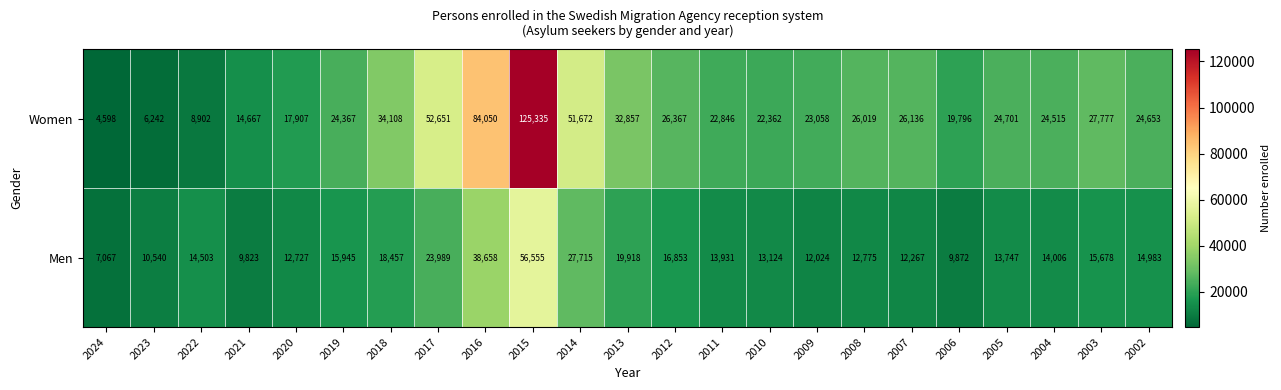

How many categories are shown in the chart?

23